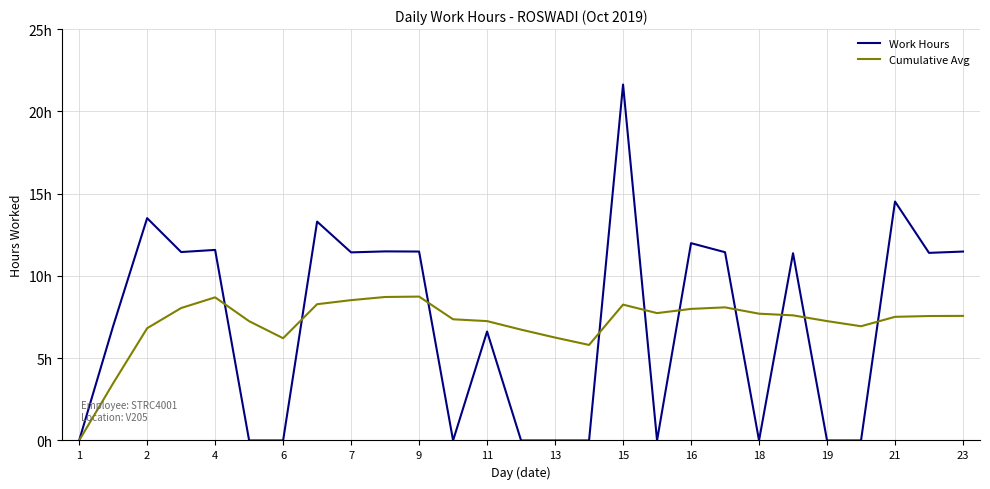

Which series ends up on top after the final intersection of Work Hours and Cumulative Avg?

Work Hours